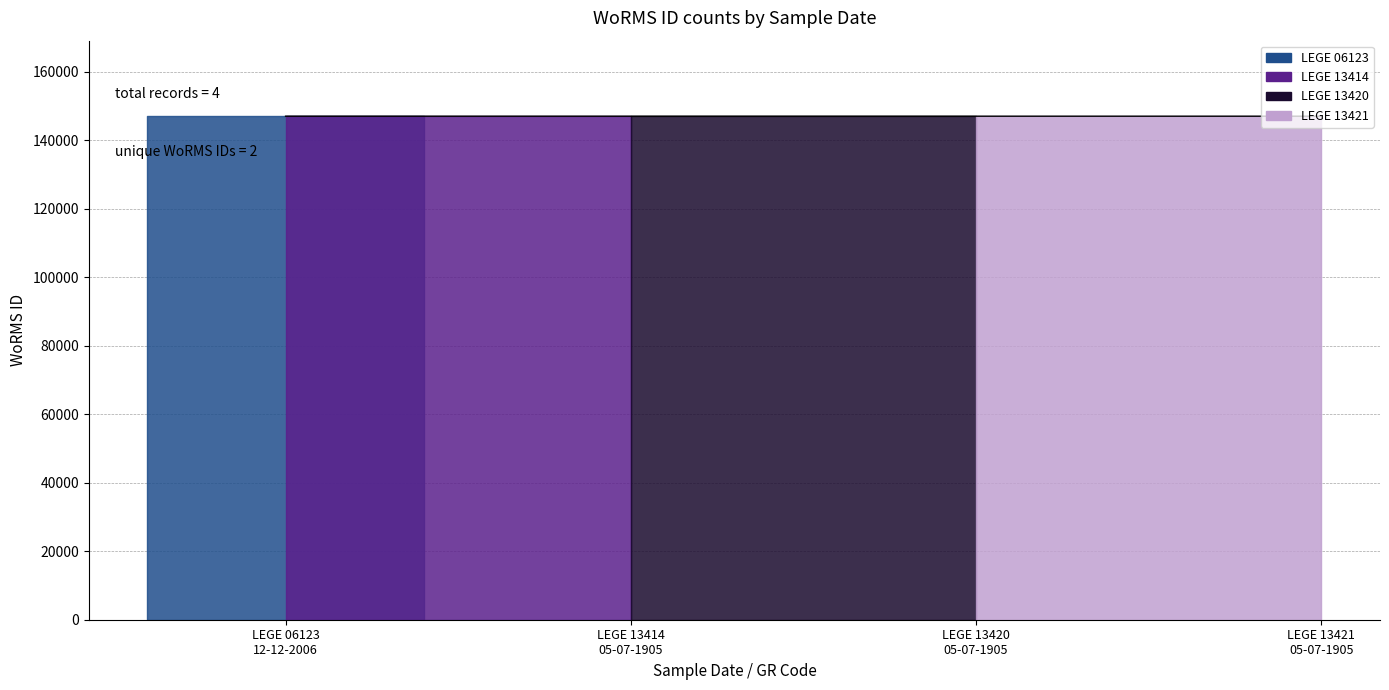

Is it true that the value at 05-07-1905 is 255000?

False